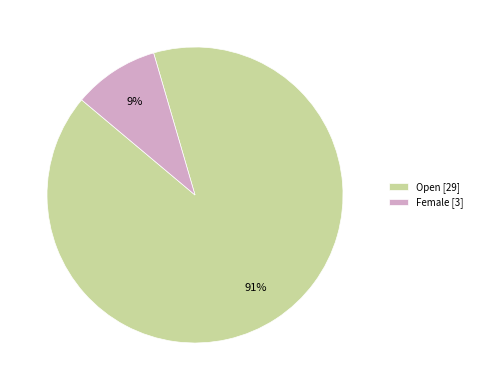

What is the largest slice in the pie chart?

Open [29]